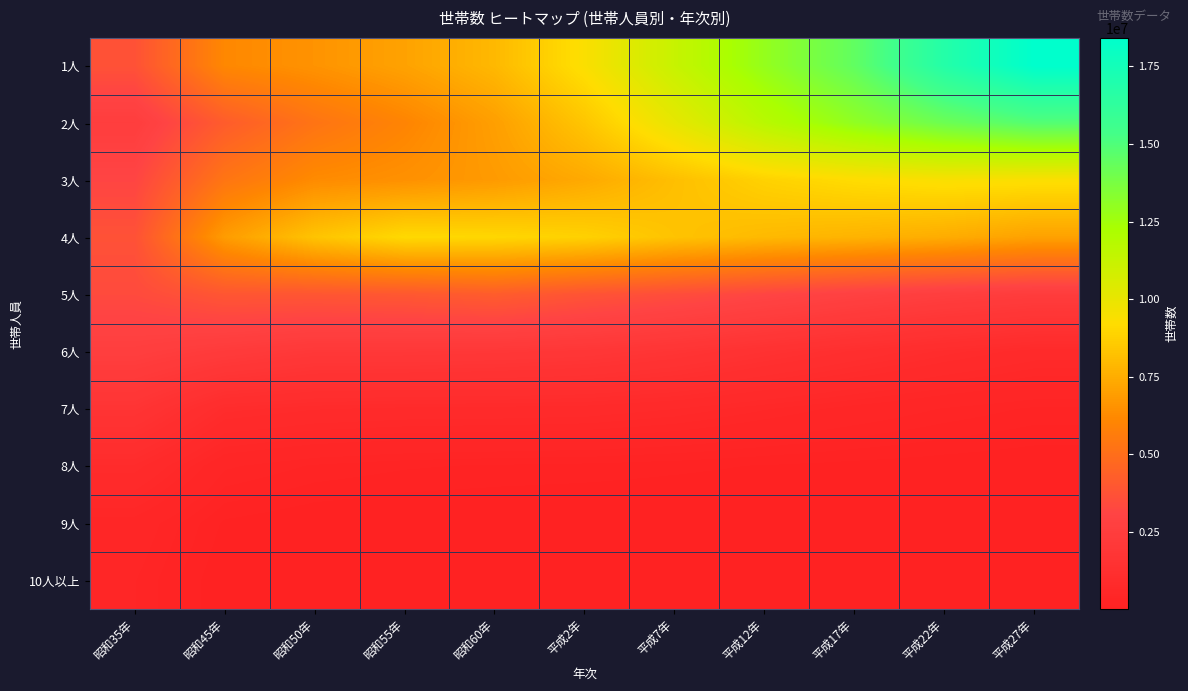

What is the total value across all series at 昭和35年?

22538645